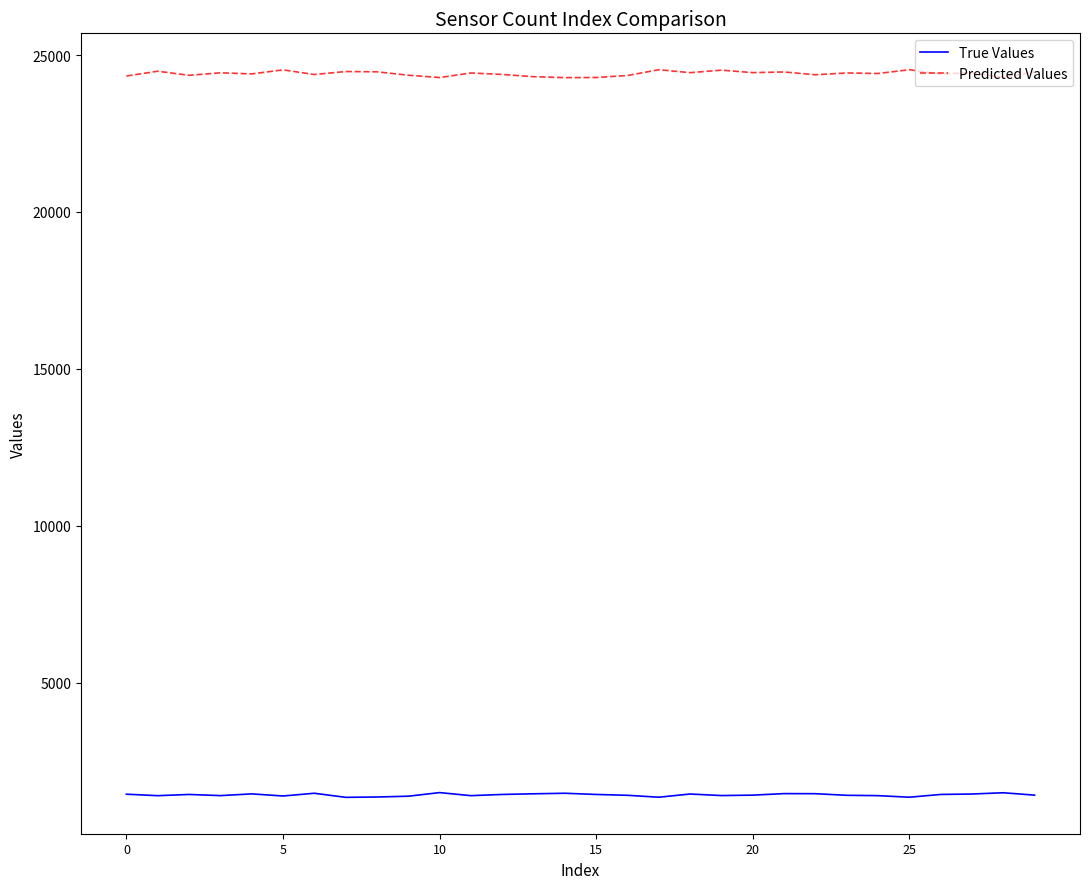

Which series has the largest range (max minus min)?

Predicted Values